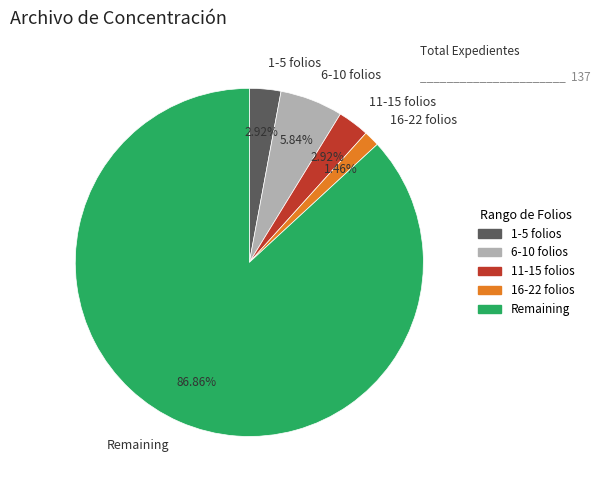

How many slices are in this pie chart?

5